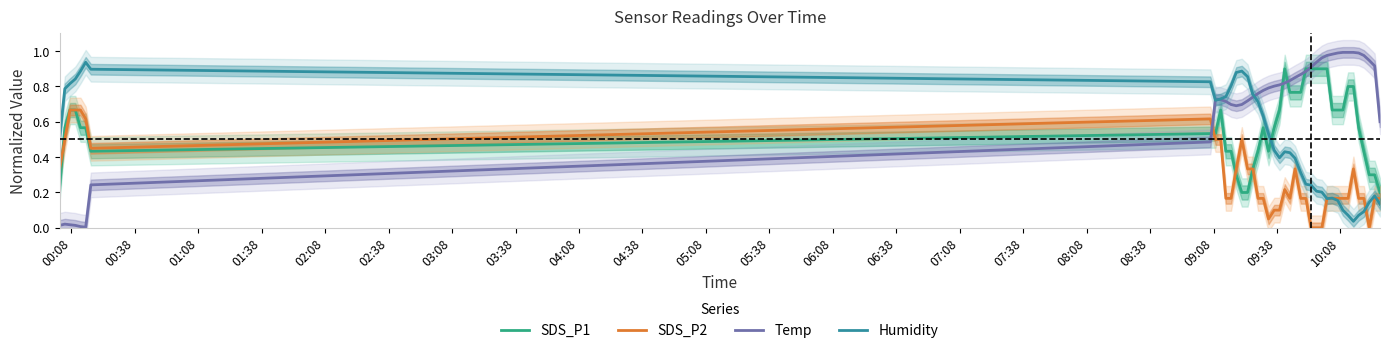

How many times do SDS_P2 and Temp cross each other?

1